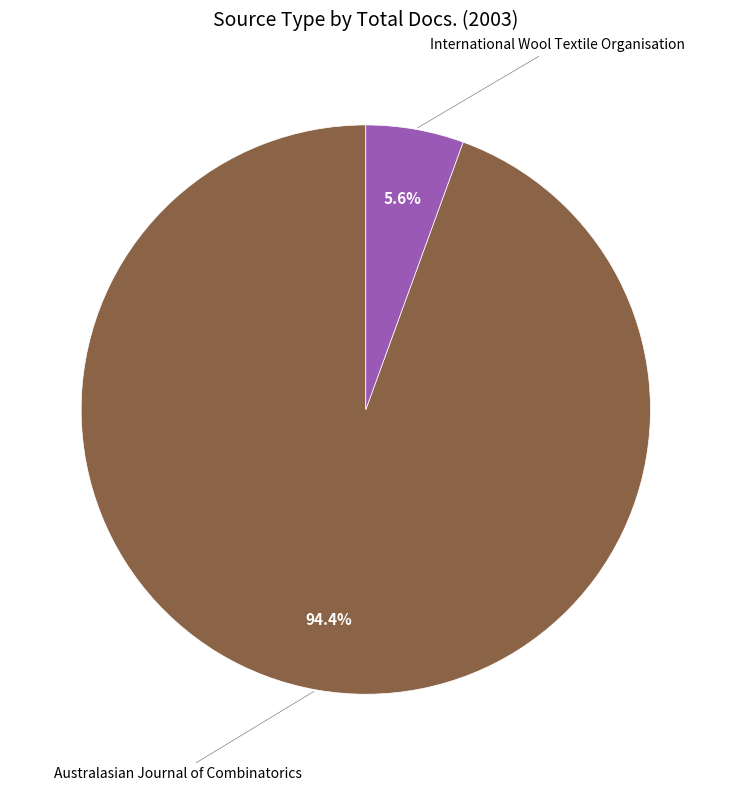

Is there any slice that represents more than half of the pie?

Yes